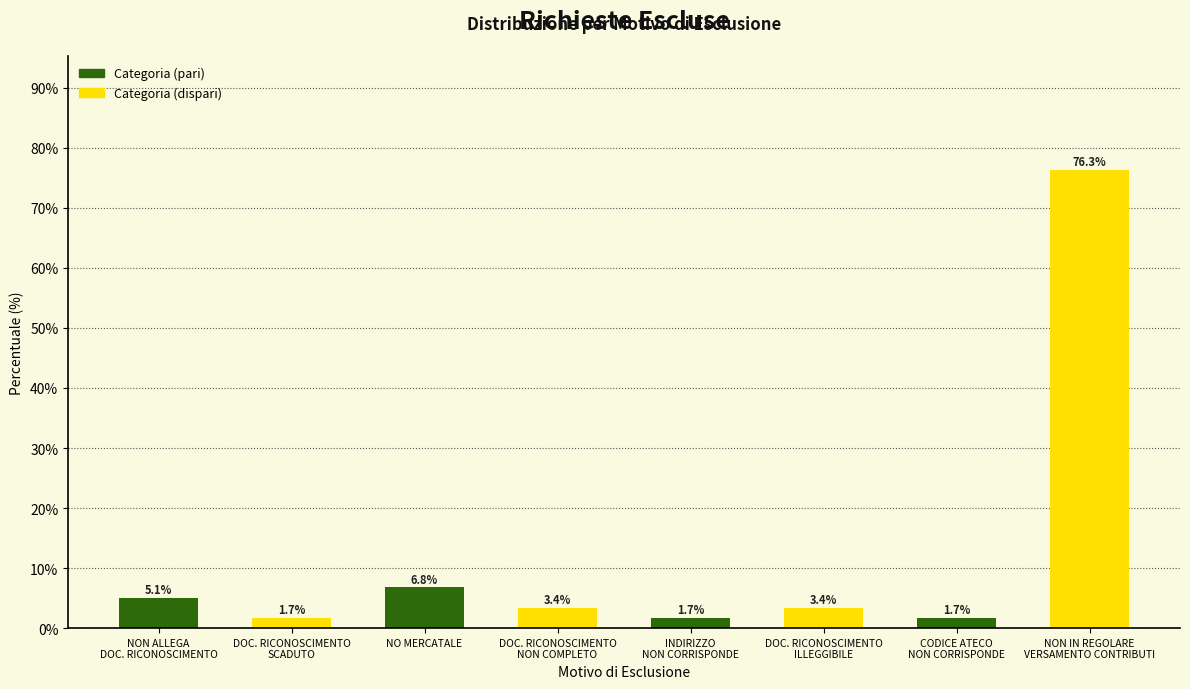

Reading left to right, transcribe all the data shown in this chart.

5.1	1.7	6.8	3.4	1.7	3.4	1.7	76.3